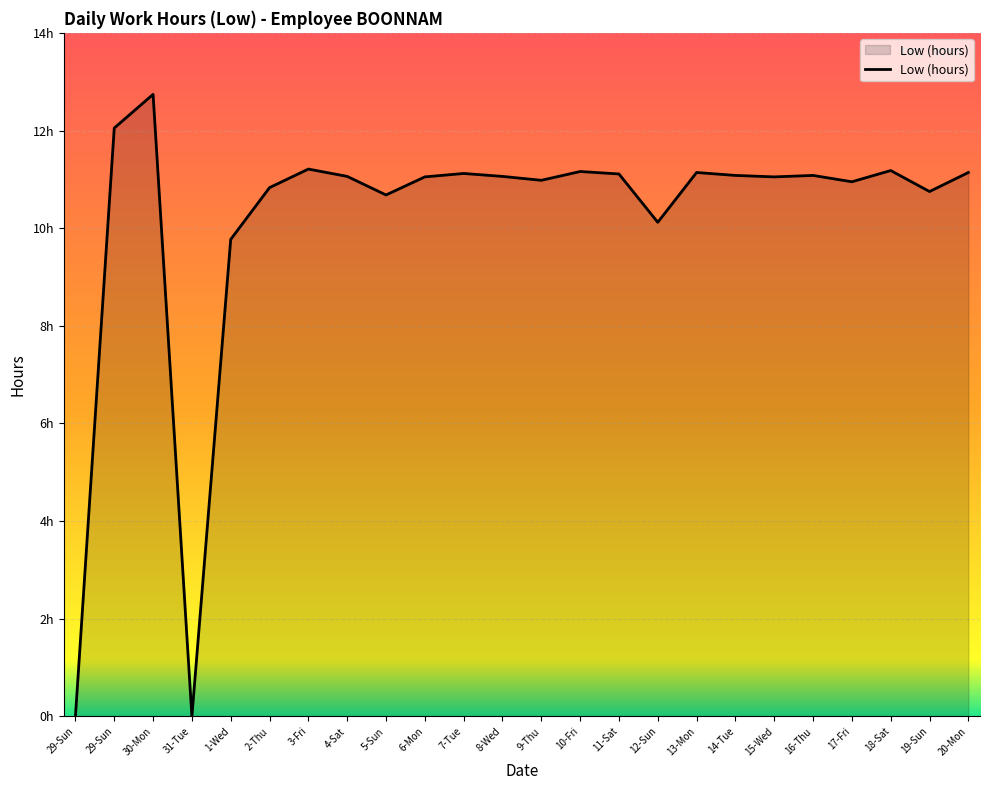

How many points are higher than both their immediate neighbors (excluding endpoints)?

7